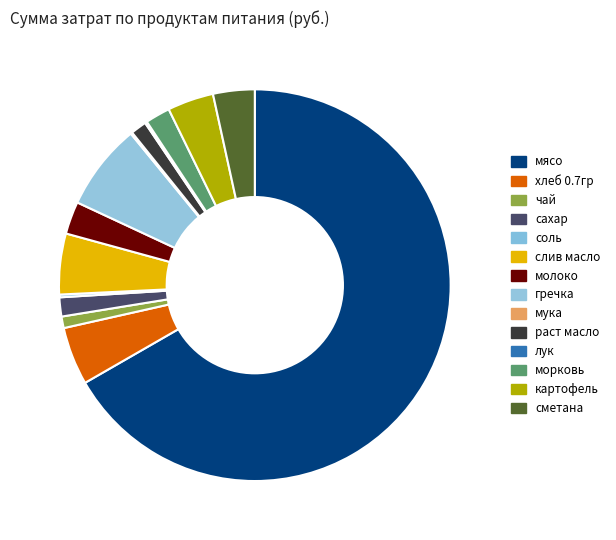

Is there any slice that represents more than half of the pie?

Yes